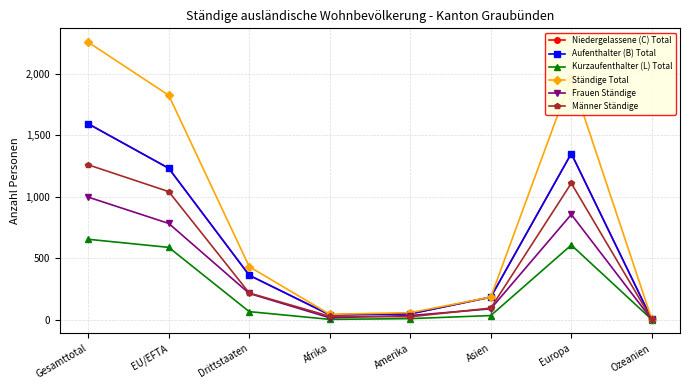

What is the average value of the Kurzaufenthalter (L) Total series?

246